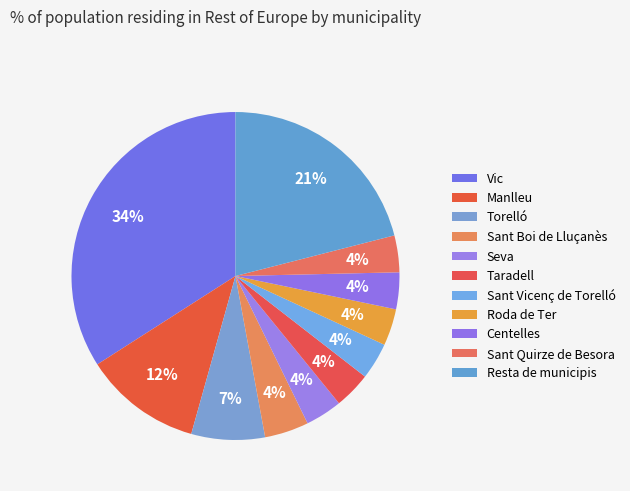

How much of the chart is everything except Taradell?

96.4%